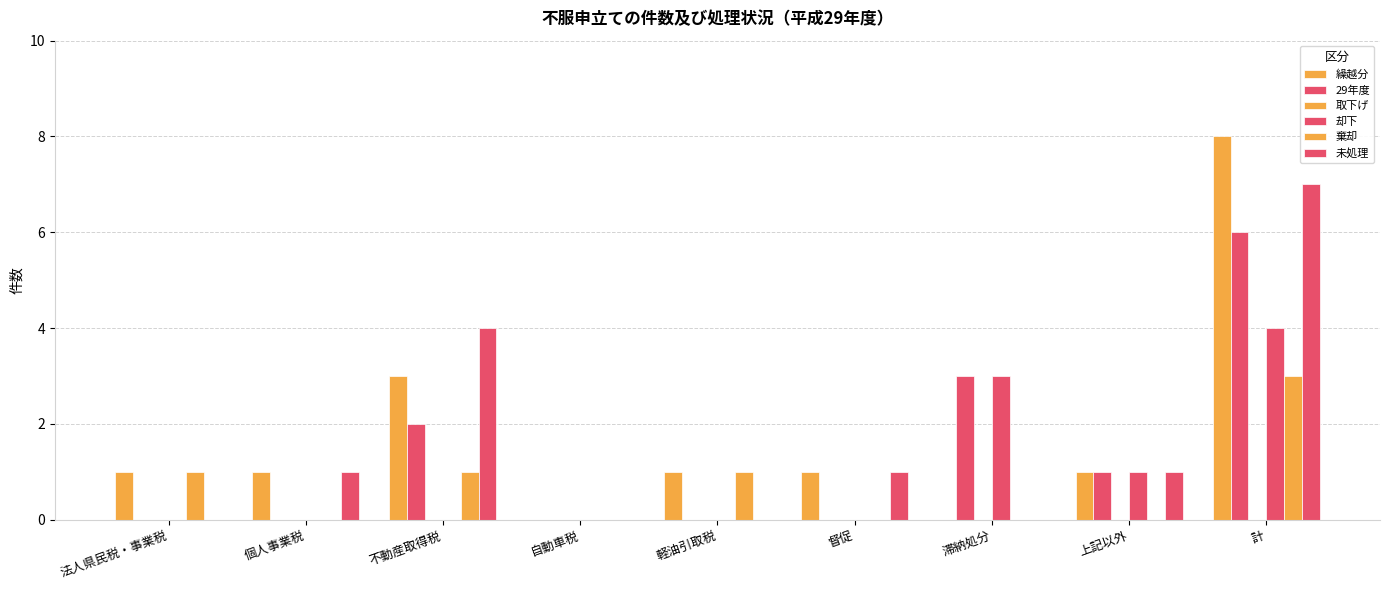

How many series are shown in this chart?

5